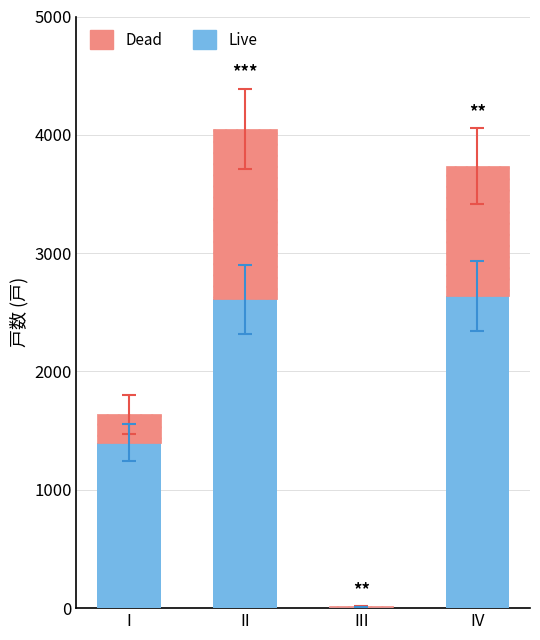

At which label is Live closest to 1323?

I